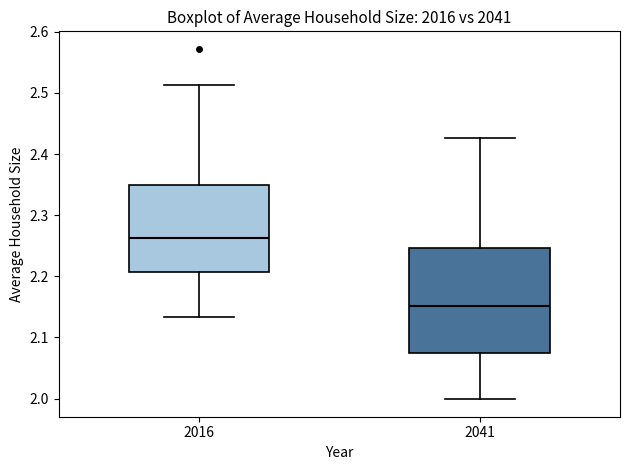

Where is the lower edge of the box at x = 2016 on the y-axis? The values are not printed on the chart, so give them approximately, as read against the axis.

2.21